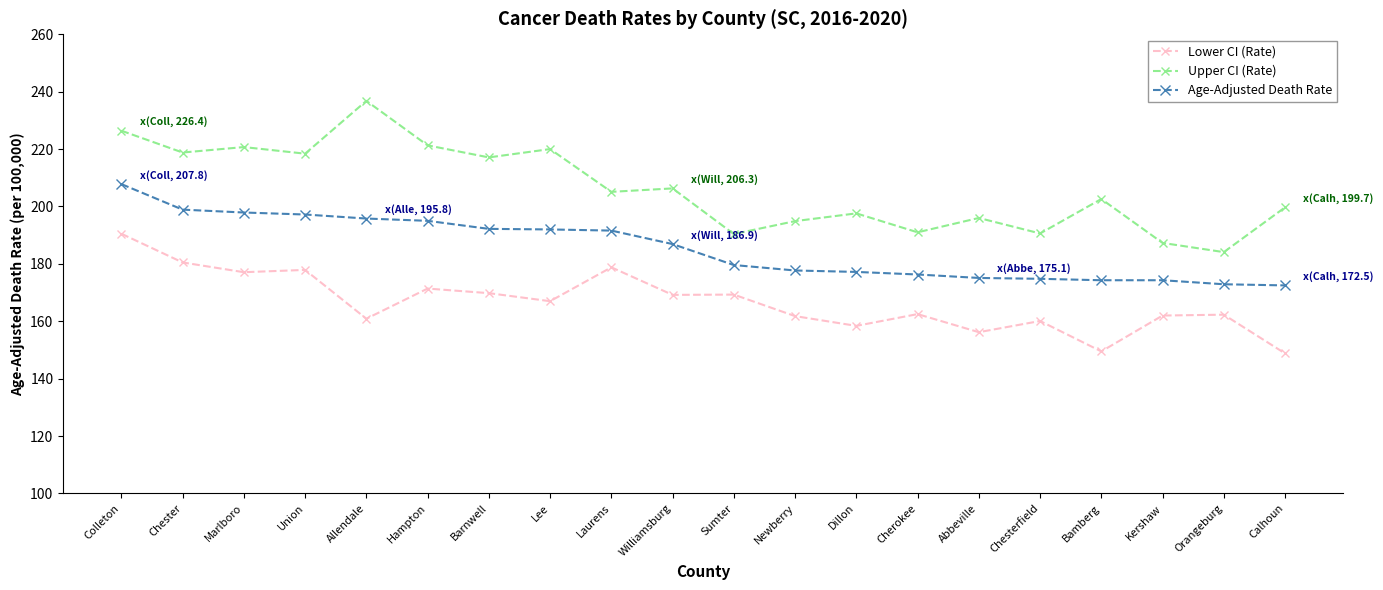

True or false: Lower CI (Rate) has more than 0 interior local peaks.

True